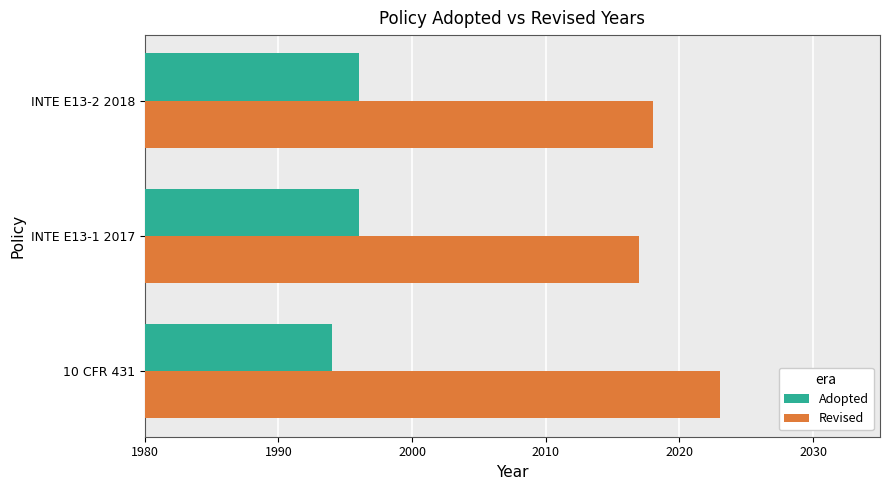

At which category is the sum across all series the highest?

10 CFR 431